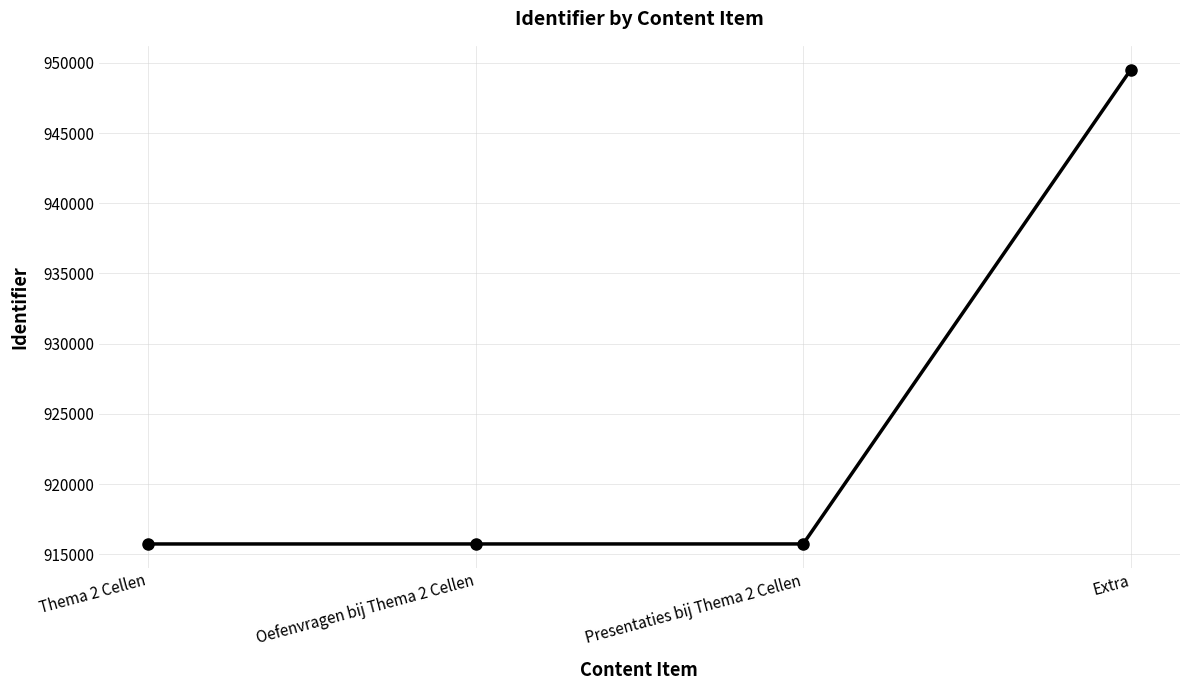

Approximately how many times larger is the value at Presentaties bij Thema 2 Cellen compared to Oefenvragen bij Thema 2 Cellen?

1.0